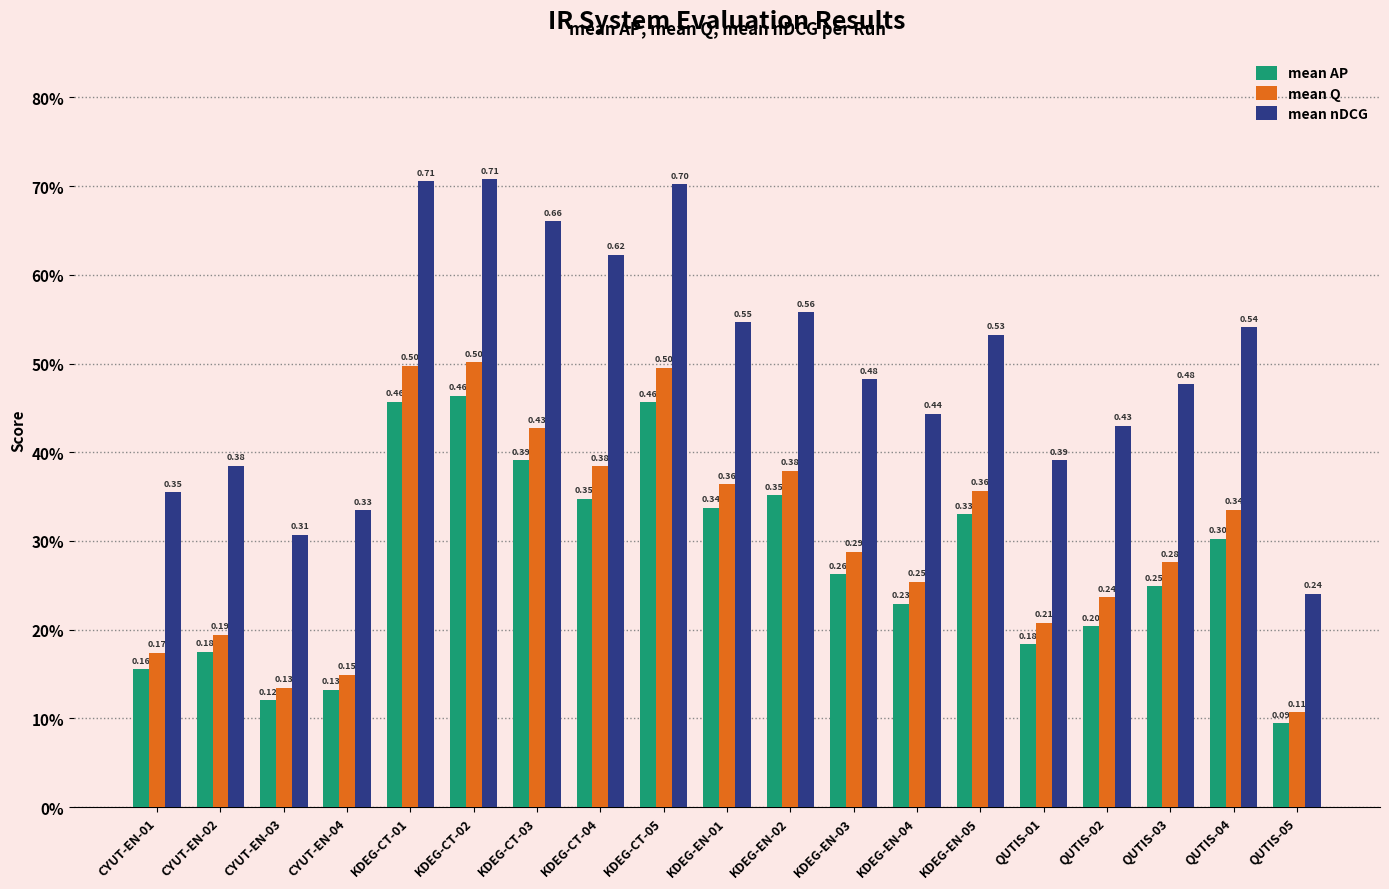

Between KDEG-CT-03 and QUTIS-02, which series saw the biggest shift?

mean nDCG